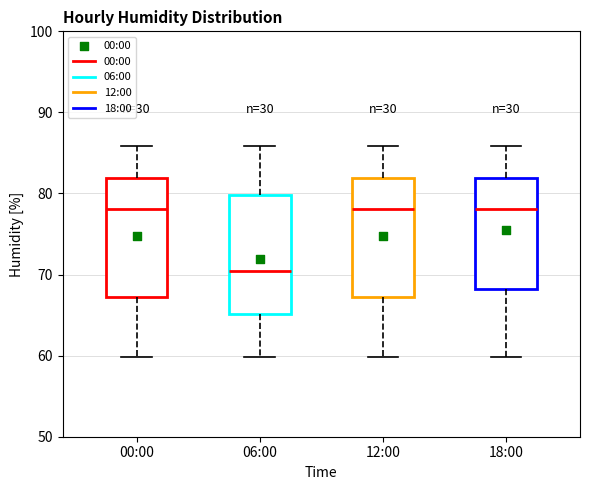

Reading left to right, read every box against the y-axis: the position of its median line, the range the box covers, and the ends of its whiskers. The values are not printed on the chart, so give them approximately, as read against the axis.

00:00: median 78, box 67 to 82, whiskers 60 to 86
06:00: median 71, box 65 to 80, whiskers 60 to 86
12:00: median 78, box 67 to 82, whiskers 60 to 86
18:00: median 78, box 68 to 82, whiskers 60 to 86